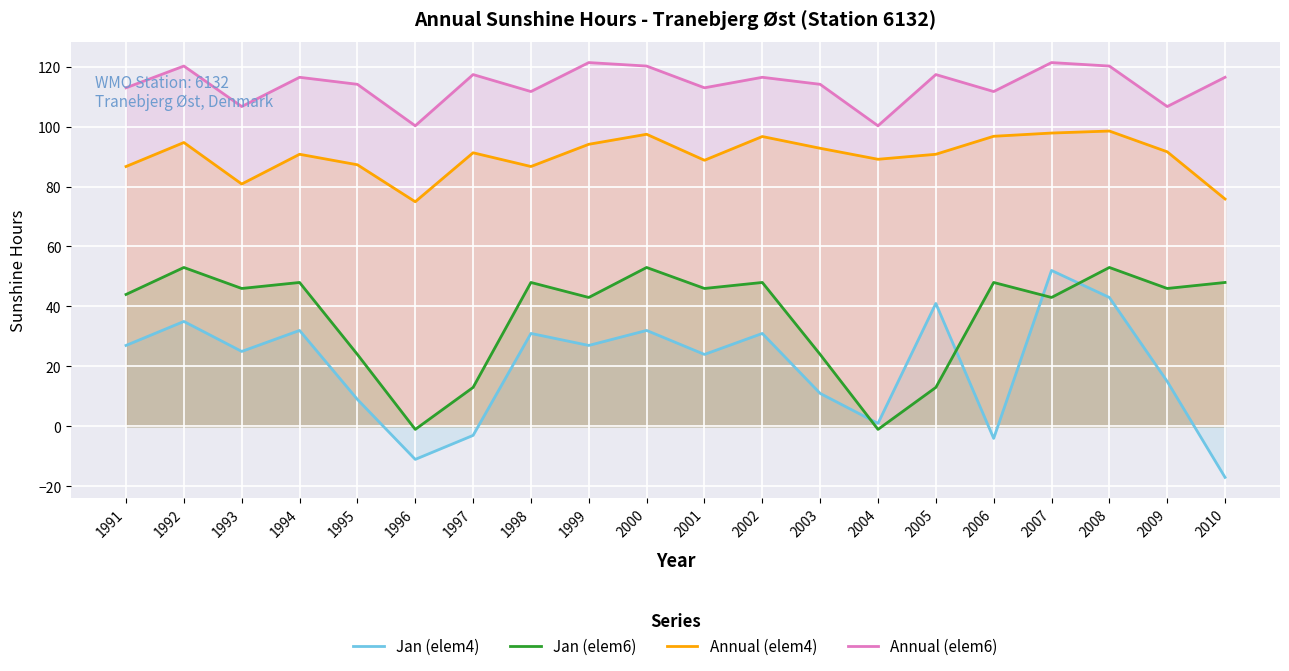

What are all the series names shown in the legend?

Jan (elem4), Jan (elem6), Annual (elem4), Annual (elem6)